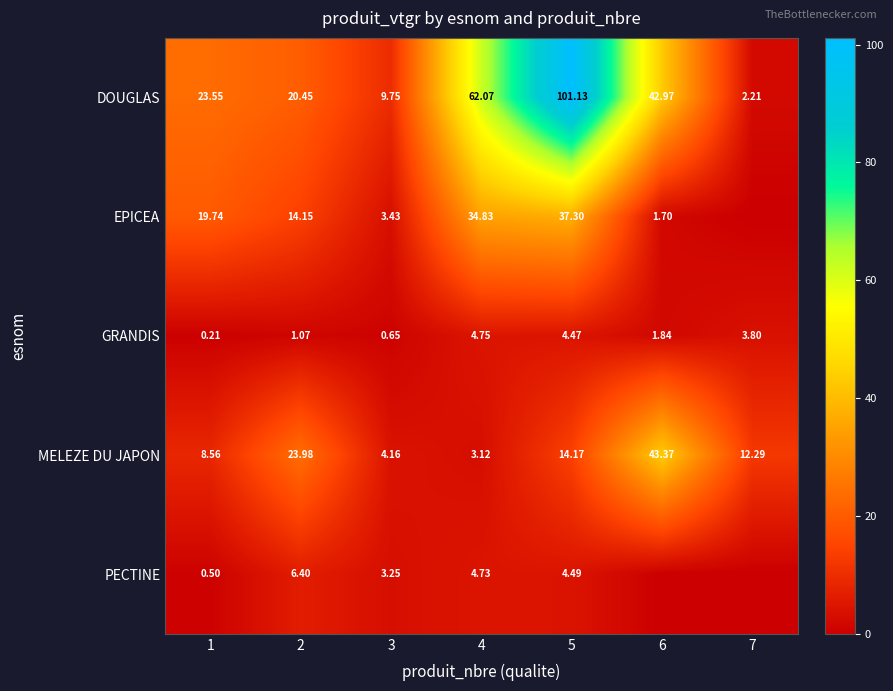

What is the approximate value of MELEZE DU JAPON at 1?

8.6